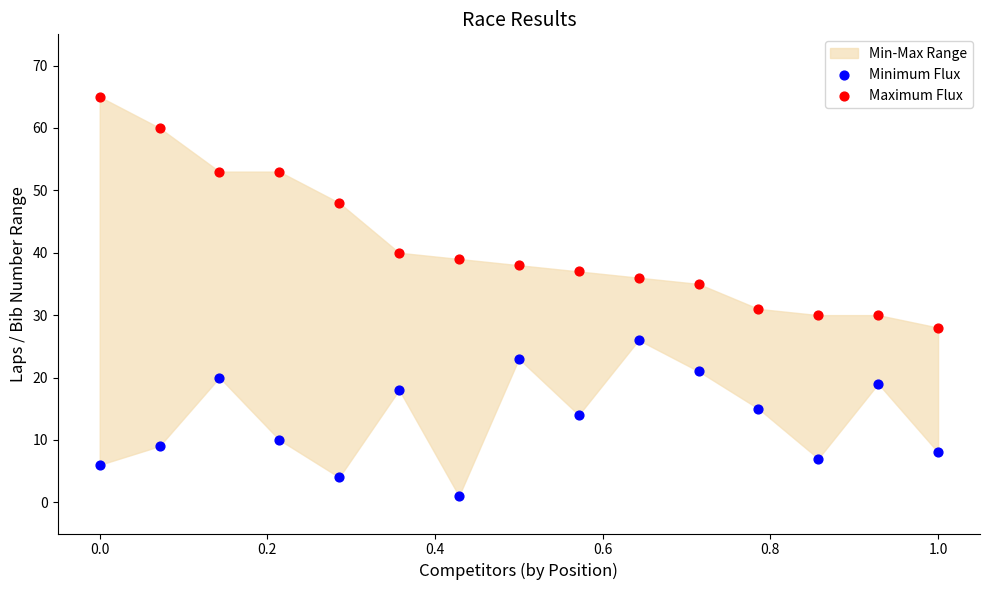

Which series has the largest Y range (max minus min)?

Maximum Flux